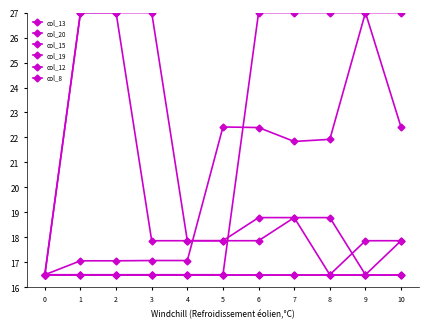

Does the chart have visible grid lines?

No